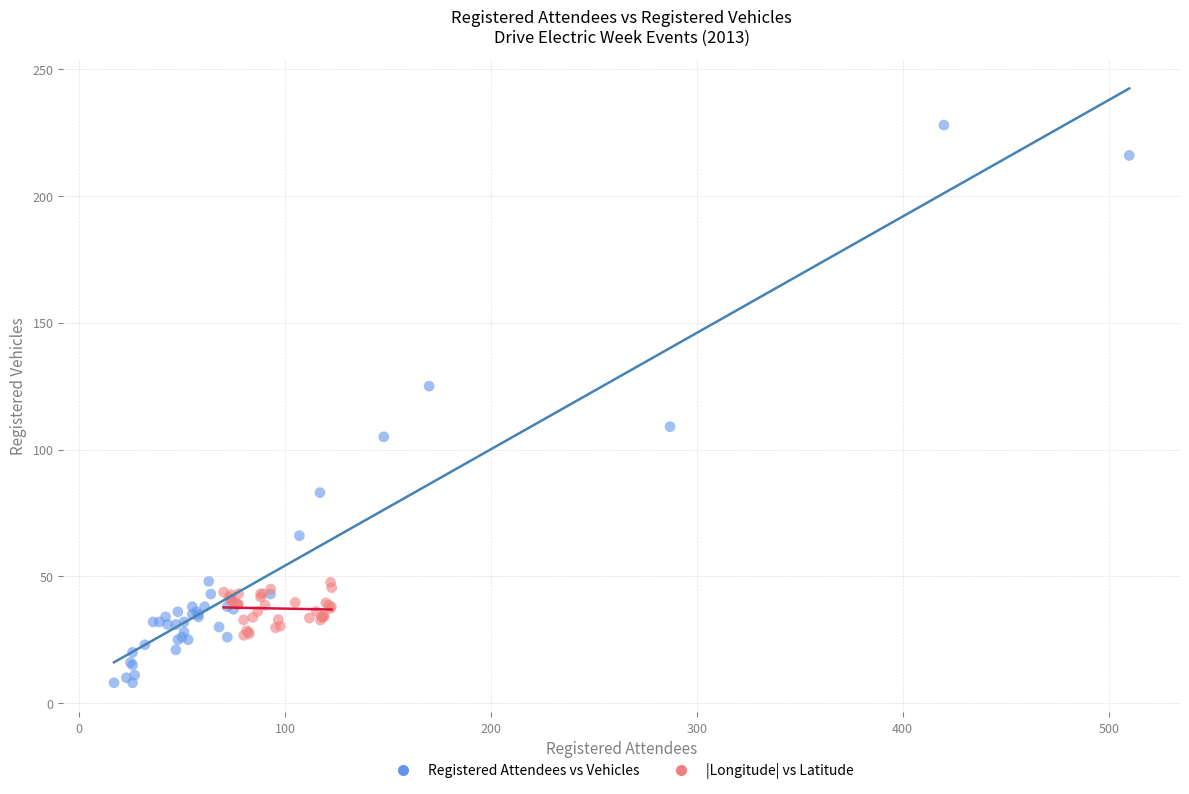

Which series reaches the minimum Y coordinate?

Registered Attendees vs Vehicles